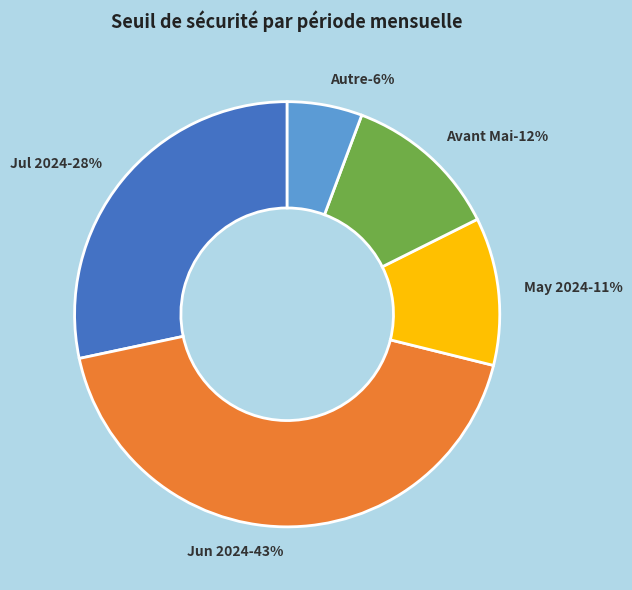

Is the sum of 2024-05 (journalière, seuil~18-19) and 2024-04 (journalière, seuil~19-20) greater than half?

No